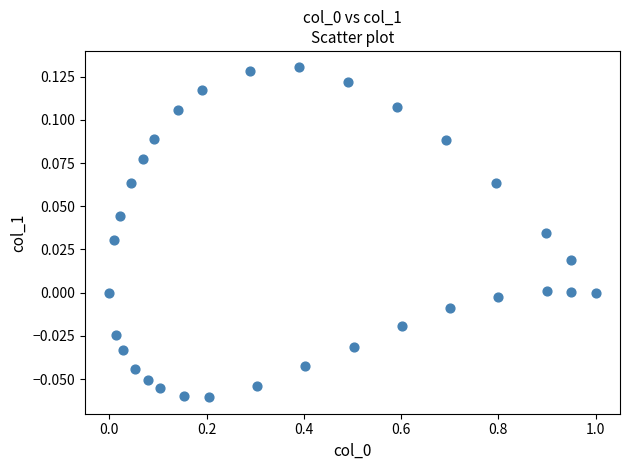

What is the range of X values (max minus min)?

1.0